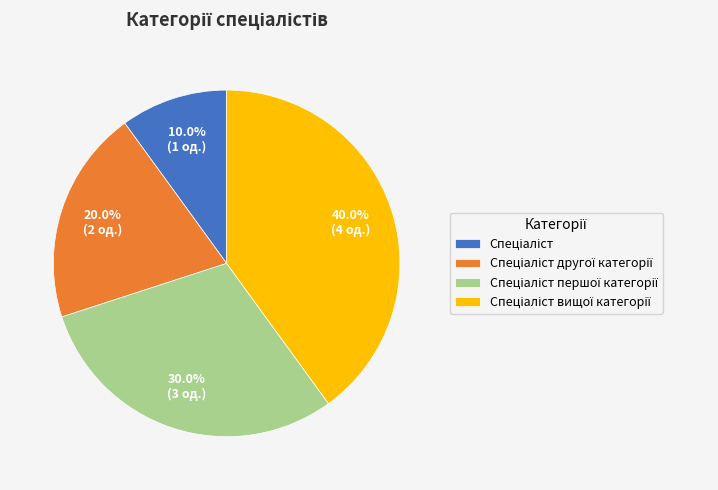

Is there a majority slice in this chart?

No